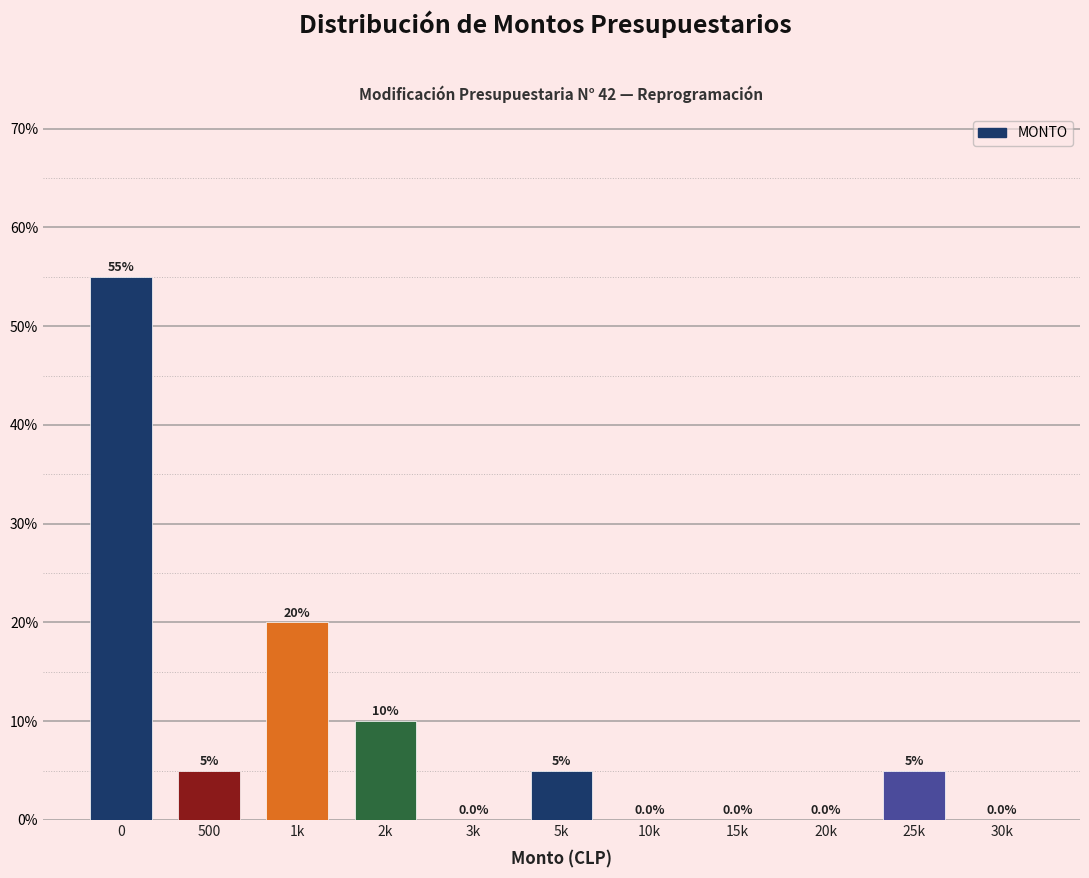

Reading left to right, extract all data points from this chart.

0=55.0	500=5.0	1k=20.0	2k=10.0	3k=0.0	5k=5.0	10k=0.0	15k=0.0	20k=0.0	25k=5.0	30k=0.0